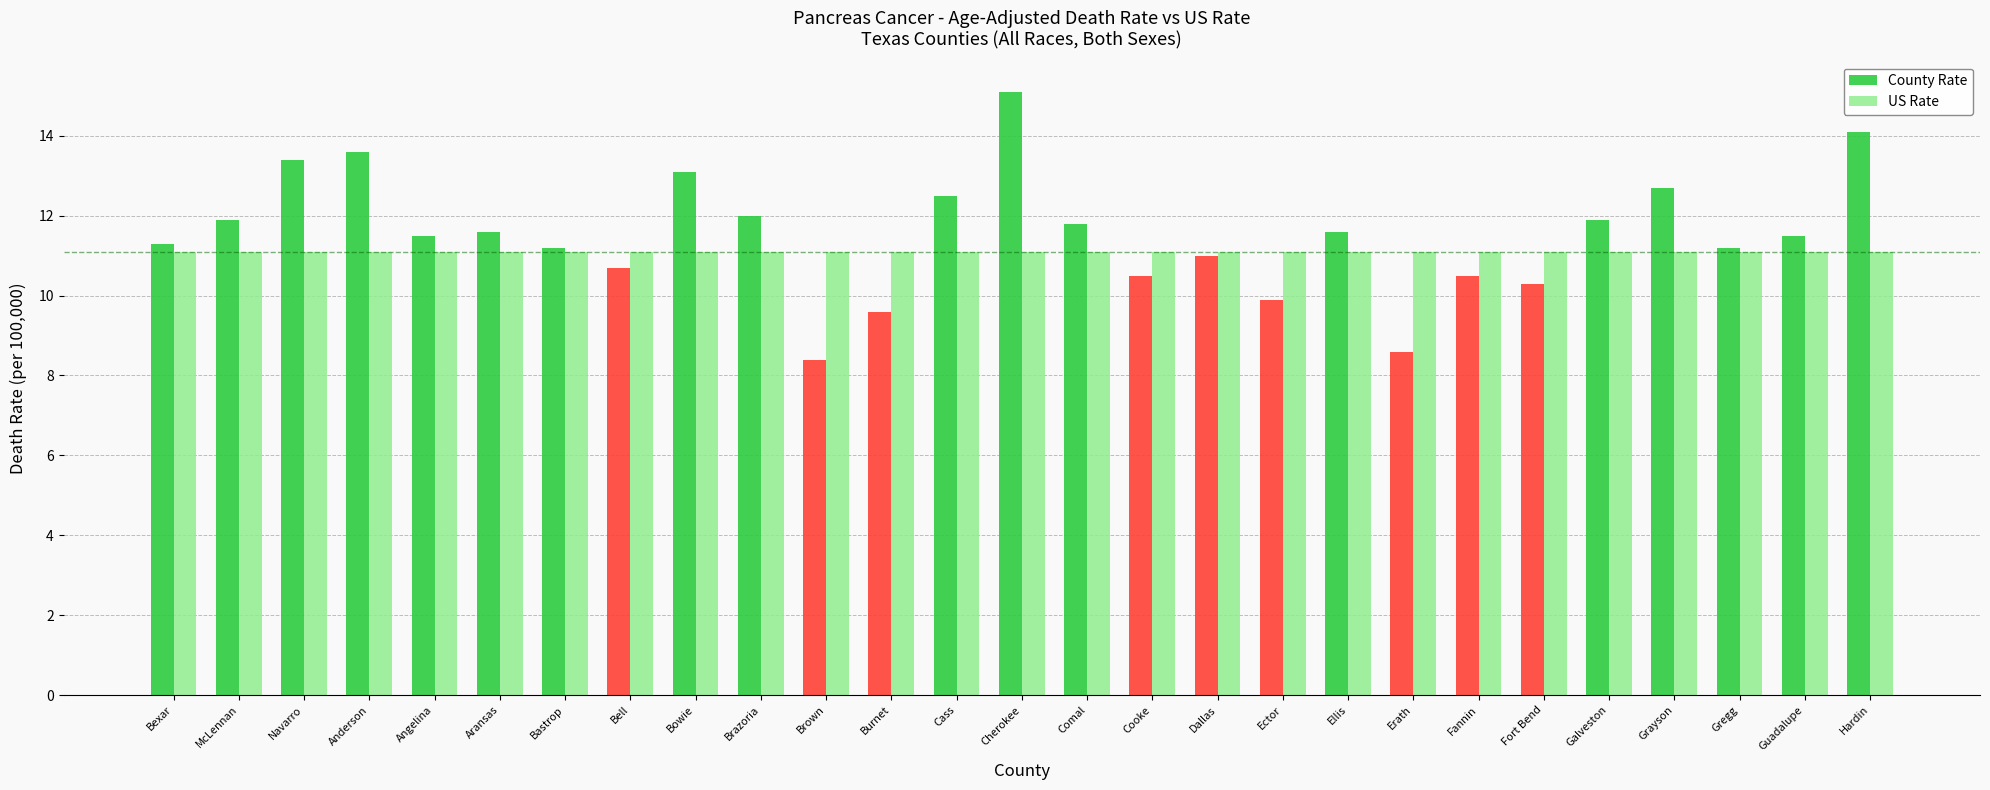

At Burnet, list the series in order from smallest to largest.

County Rate, US Rate